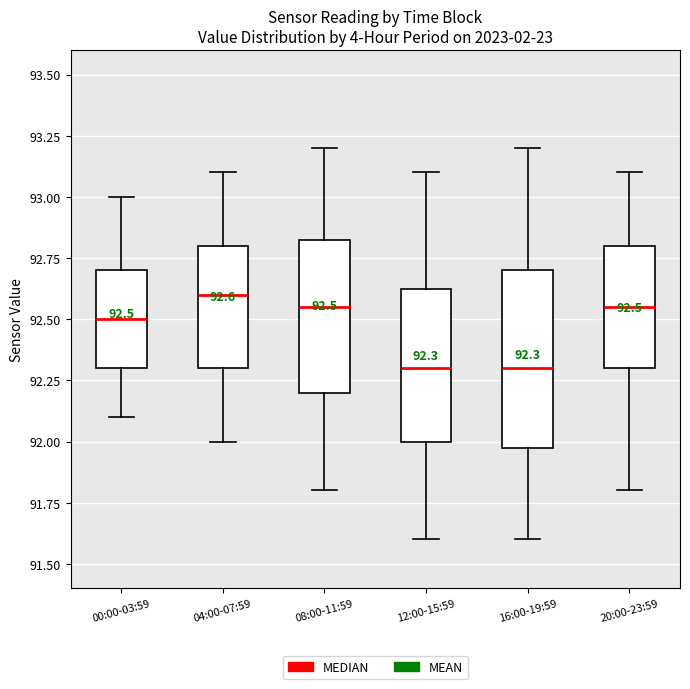

Which box is the tallest, from its lower edge to its upper edge?

16:00-19:59